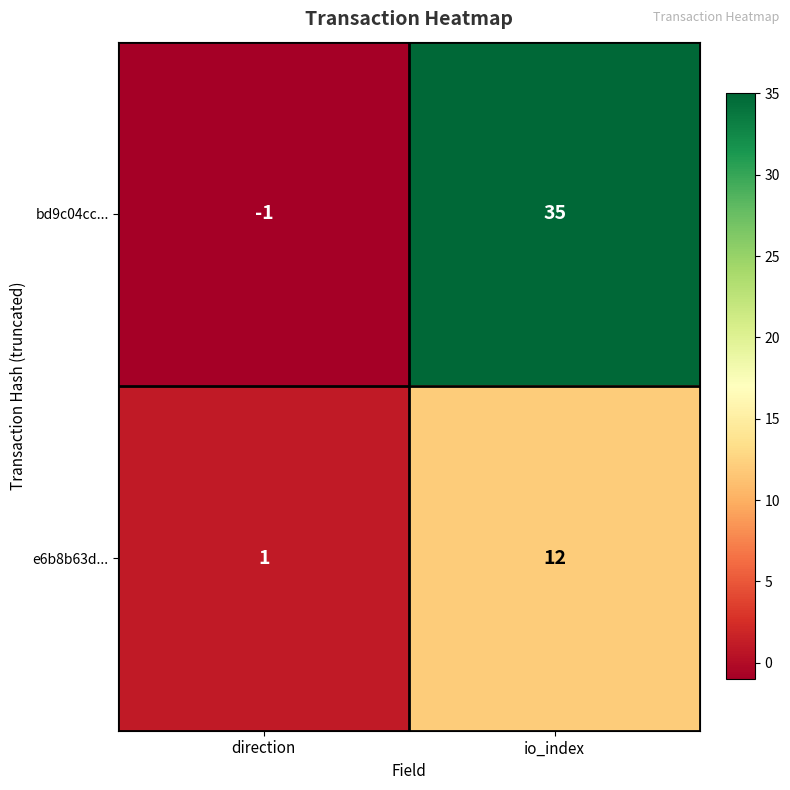

What is the sum of all bd9c04cc... values?

34